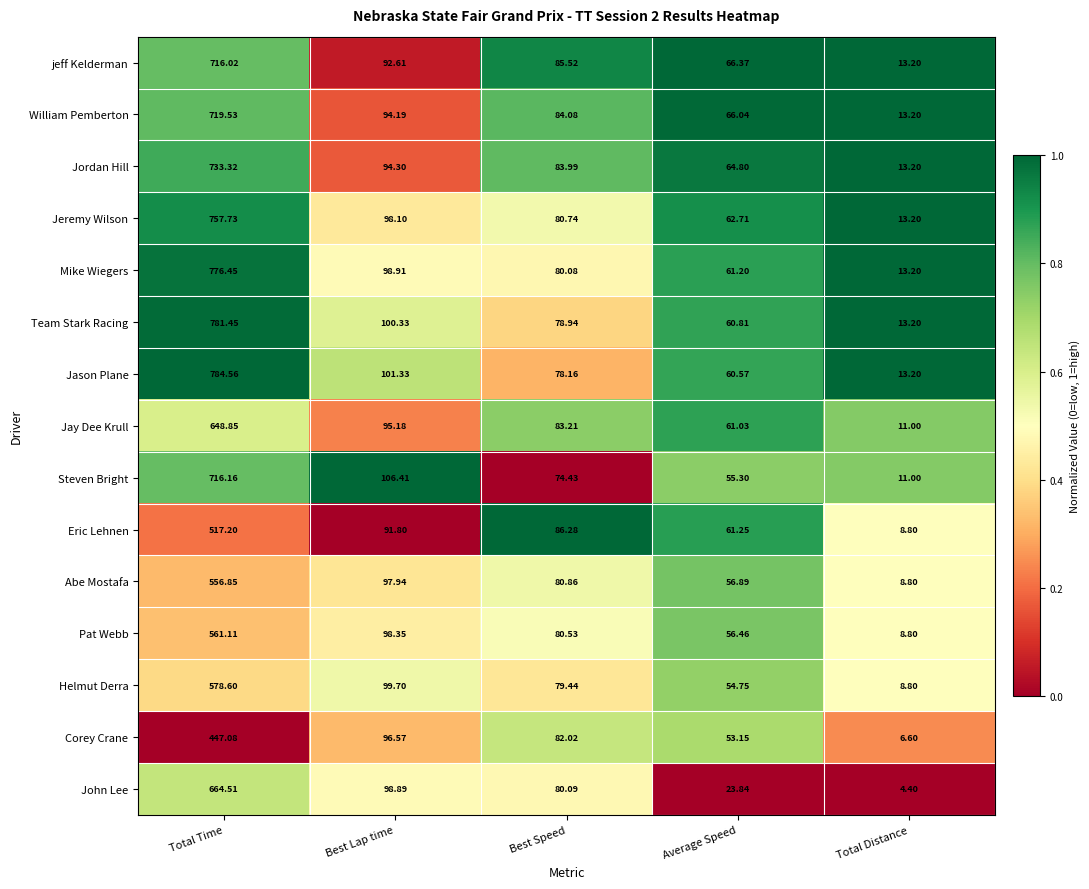

At which label does William Pemberton first exceed 84?

Total Time